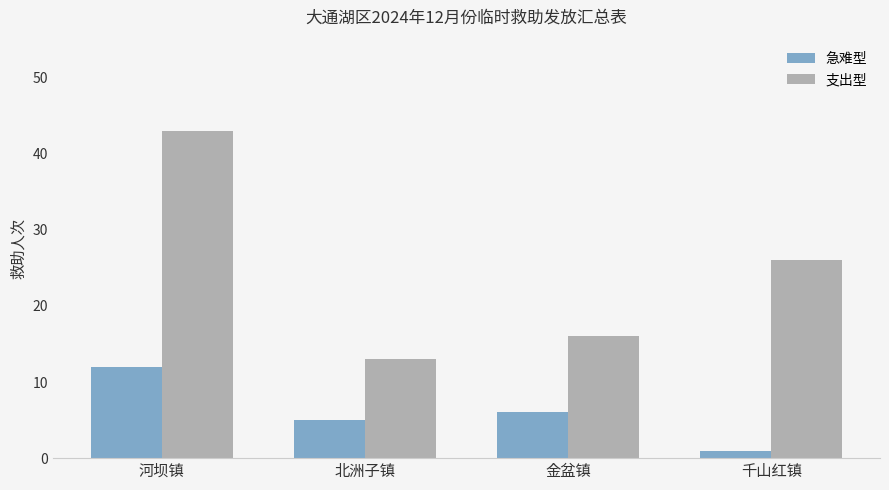

What is the spread (max minus min) of values at 北洲子镇?

8